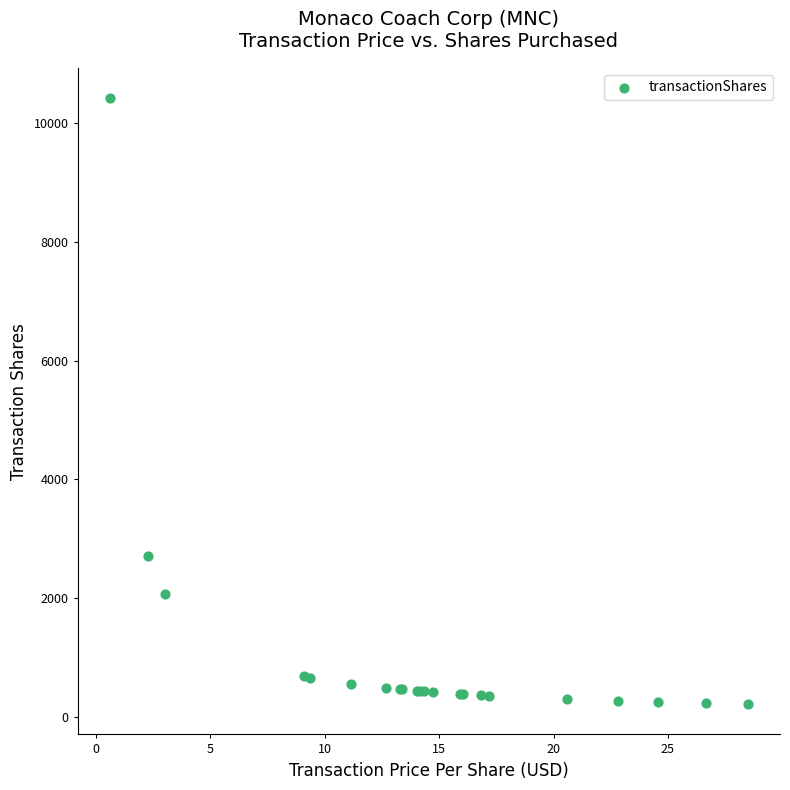

What Y value in the scatter plot is closest to 5317?

2717